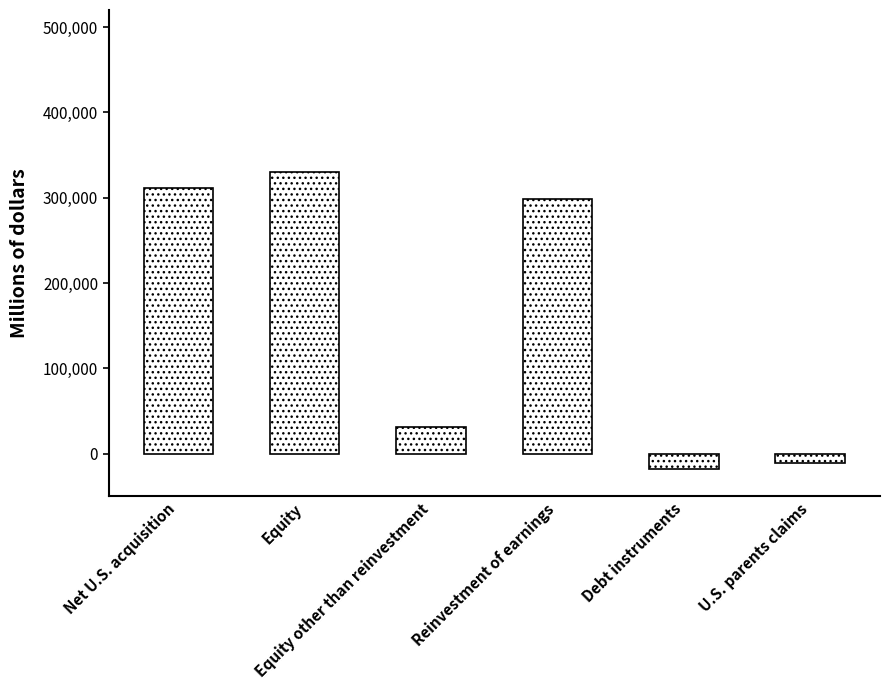

Count the number of data series in this chart.

1